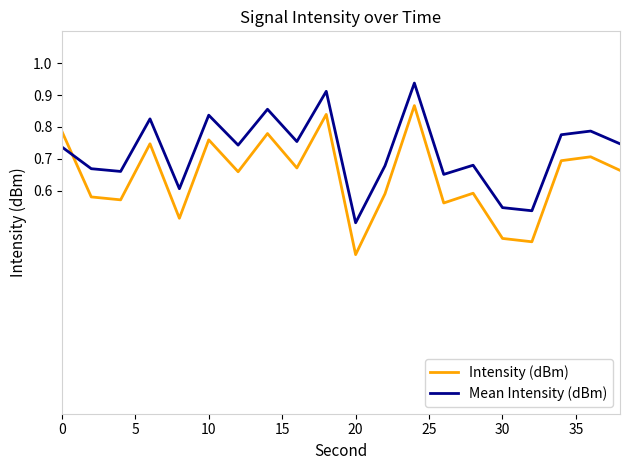

Which series ends up on top after the final intersection of Mean Intensity (dBm) and Intensity (dBm)?

Mean Intensity (dBm)